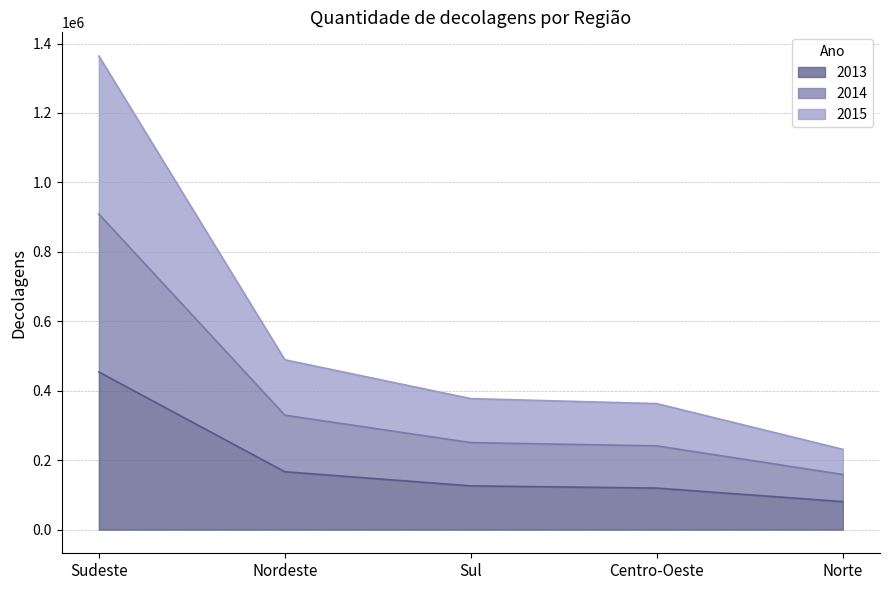

What is the minimum value for 2013?

80607